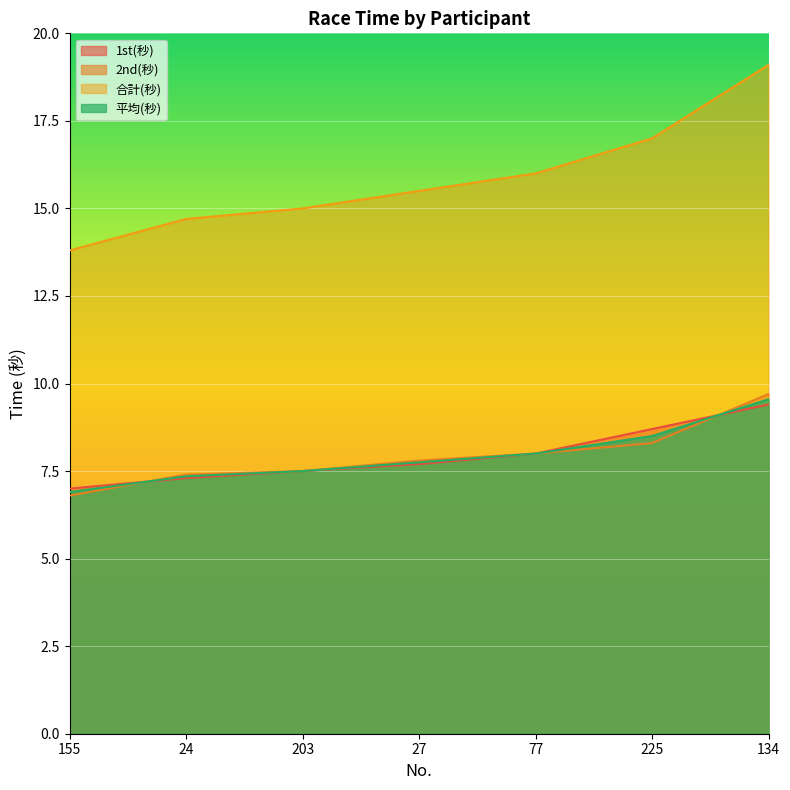

The value of 合計(秒) at 134 is 19.1. True or false?

True